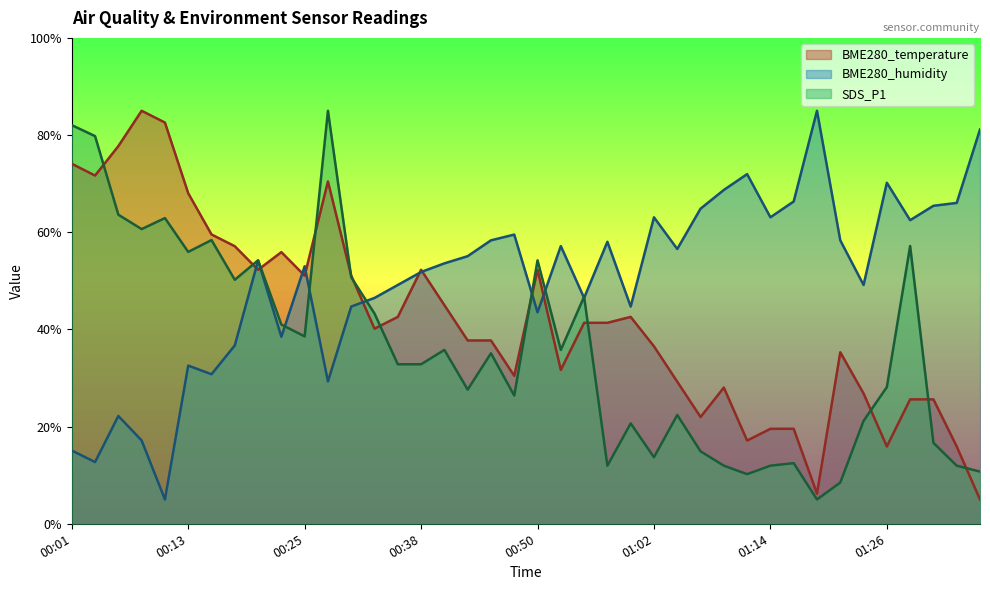

True or false: SDS_P1 and BME280_humidity intersect in this chart.

True